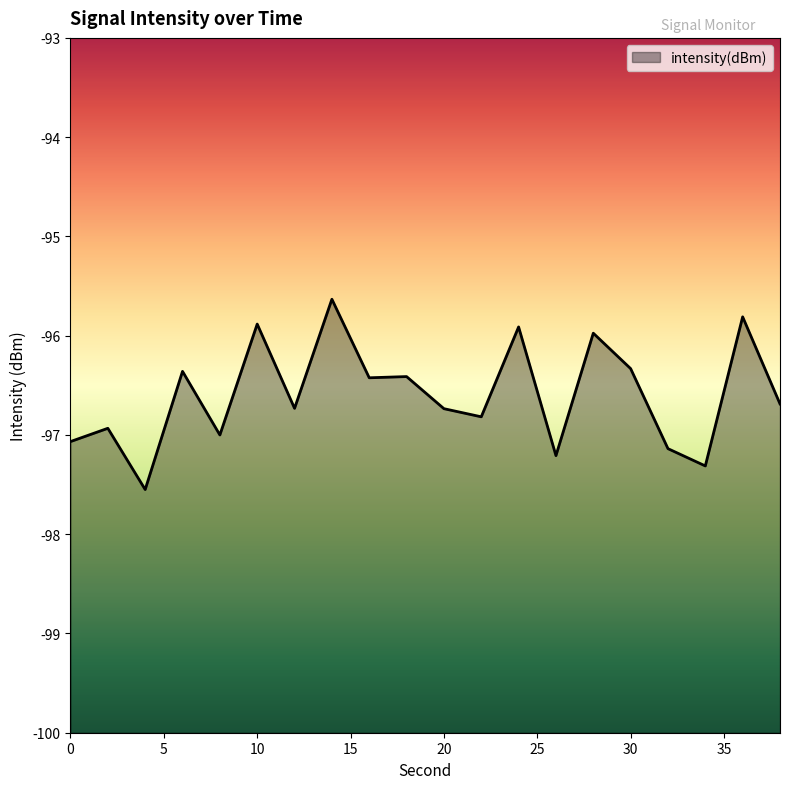

True or false: the data shows -97.1 at 0.

True